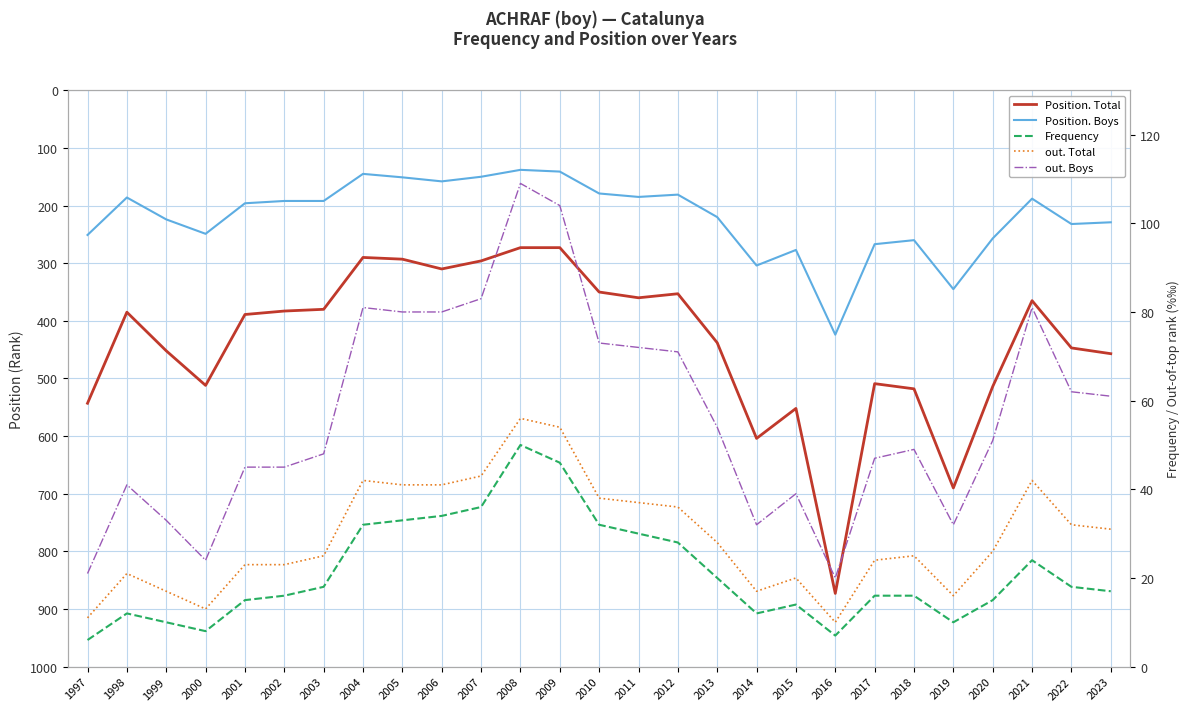

Which series has the widest spread of values?

Position. Total